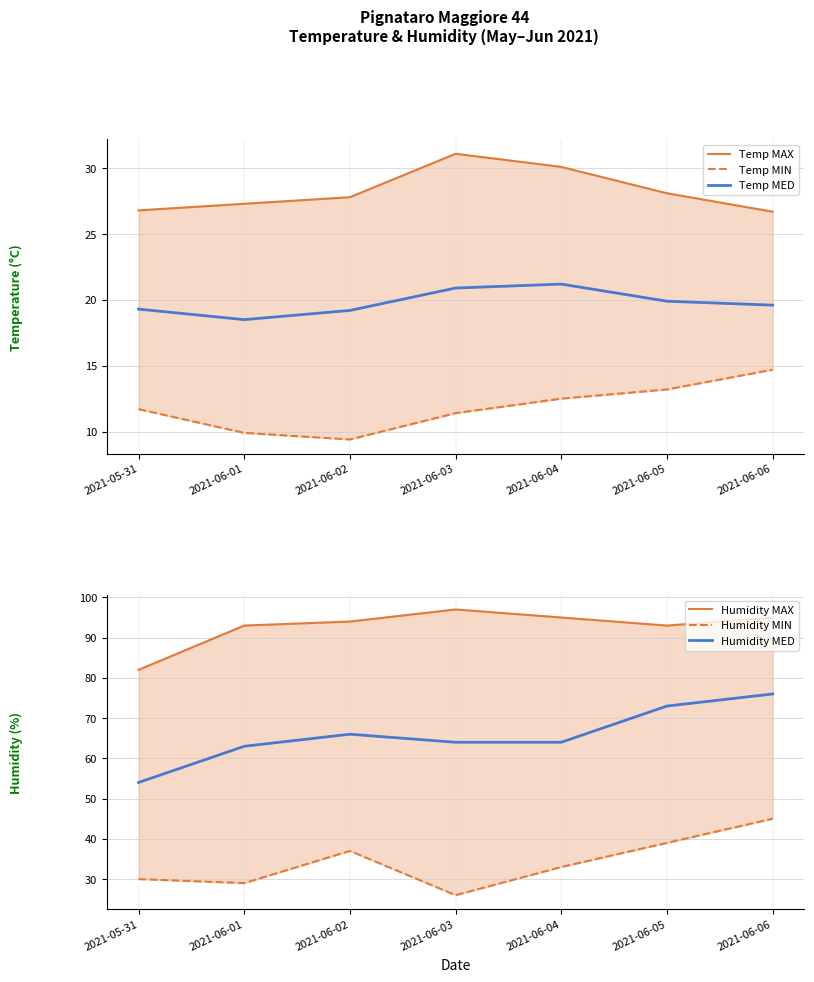

What is the value of the Humidity MED point at the 4th from the left?

64.0